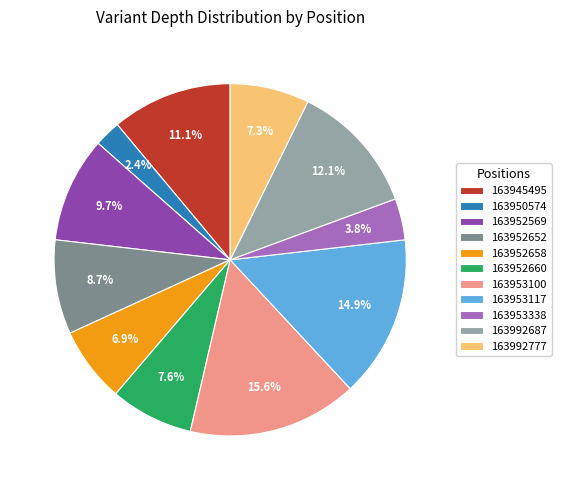

What percentage do 163953100 and 163952569 together represent?

25.3%